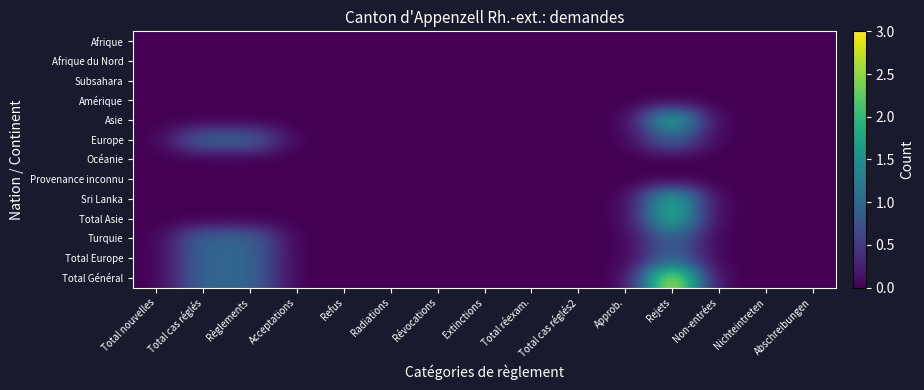

List the series in order of their peak value, lowest first.

Afrique, Afrique du Nord, Subsahara, Amérique, Océanie, Provenance inconnu, Europe, Turquie, Total Europe, Asie, Sri Lanka, Total Asie, Total Général